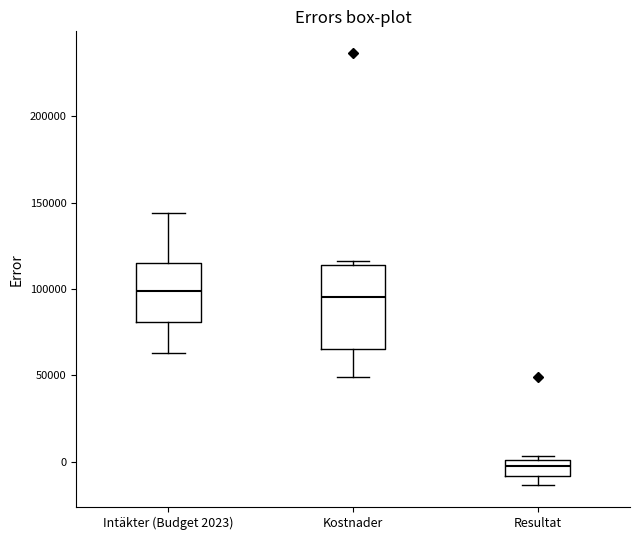

Which box has the lowest median line?

Resultat